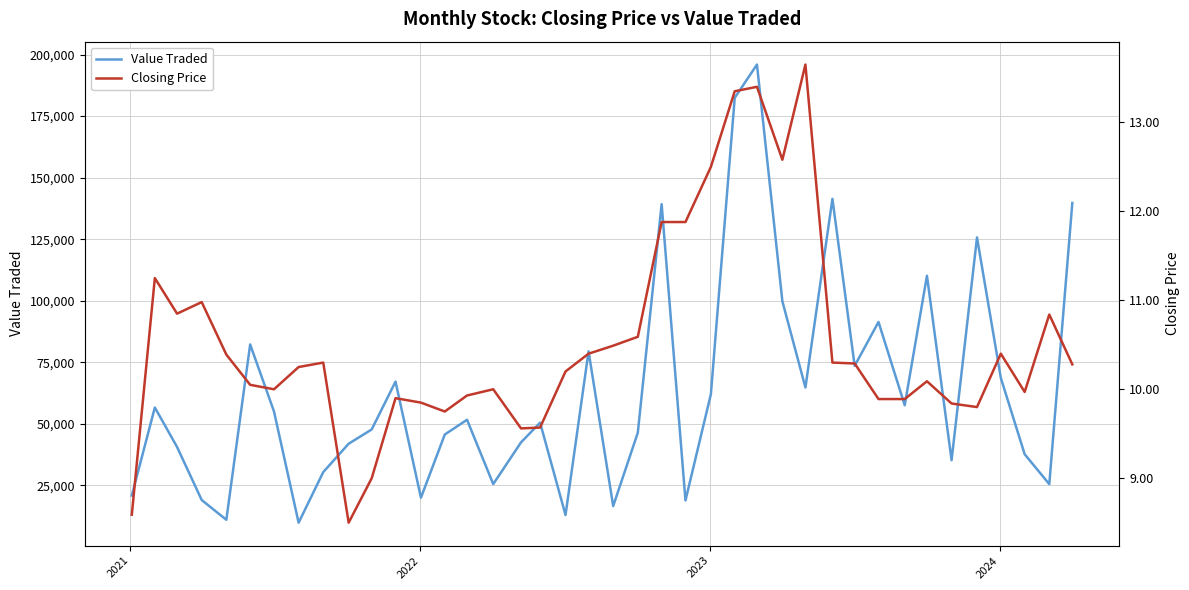

True or false: Closing Price and Value Traded cross at least once.

False